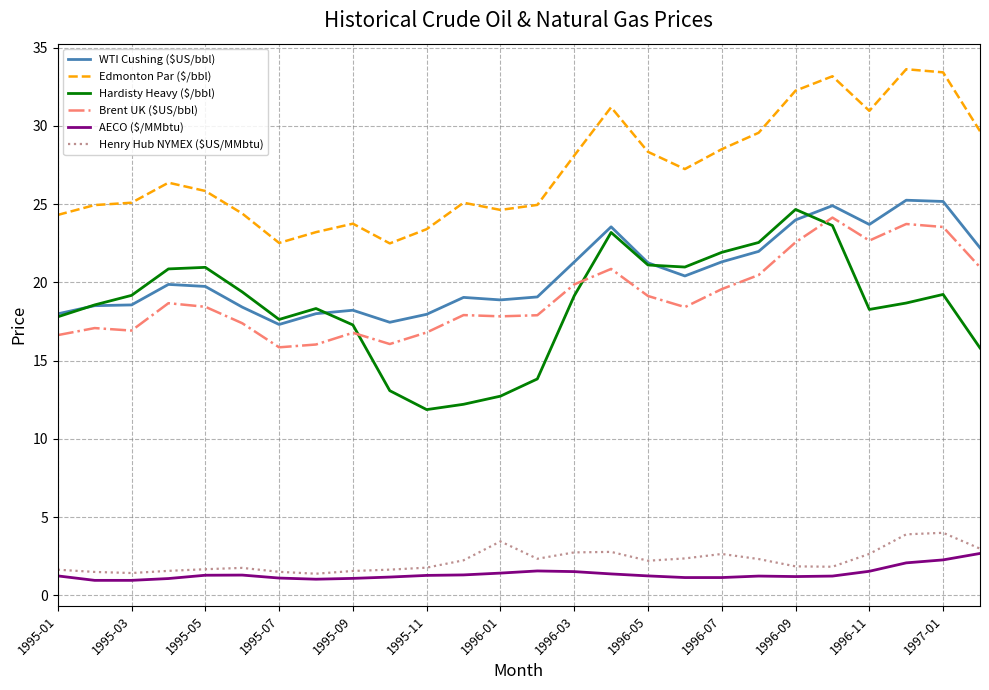

Which series has the largest total across all categories?

Edmonton Par ($/bbl)